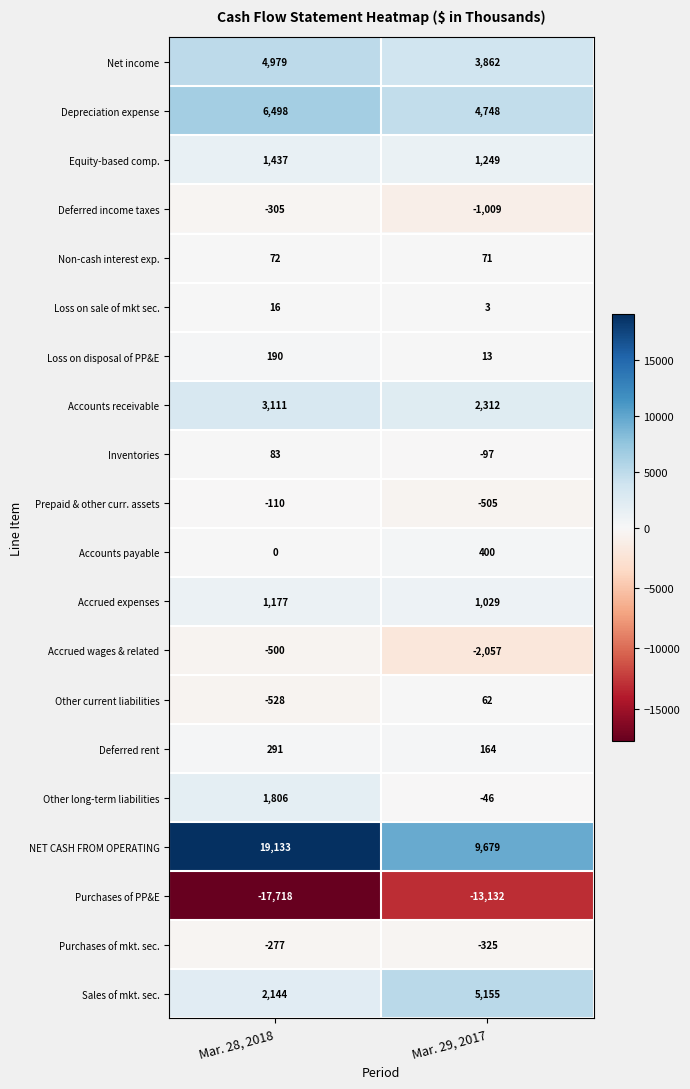

Read the Sales of mkt. sec. value at Mar. 29, 2017.

5155